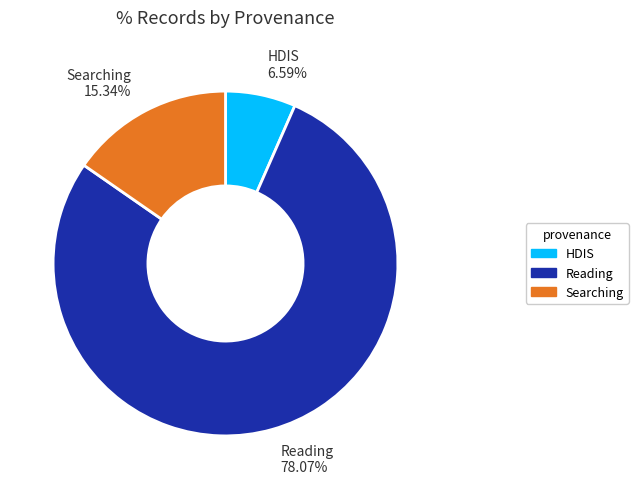

To the nearest percent, what portion does HDIS represent?

7%